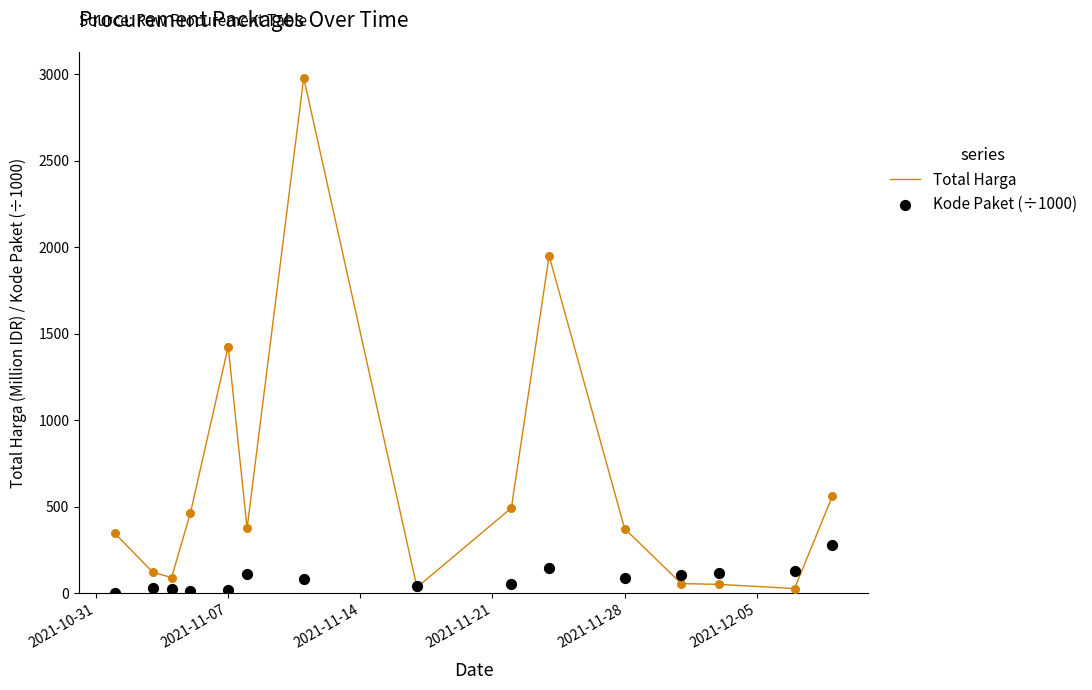

Which series has the widest spread of Y values?

Total Harga